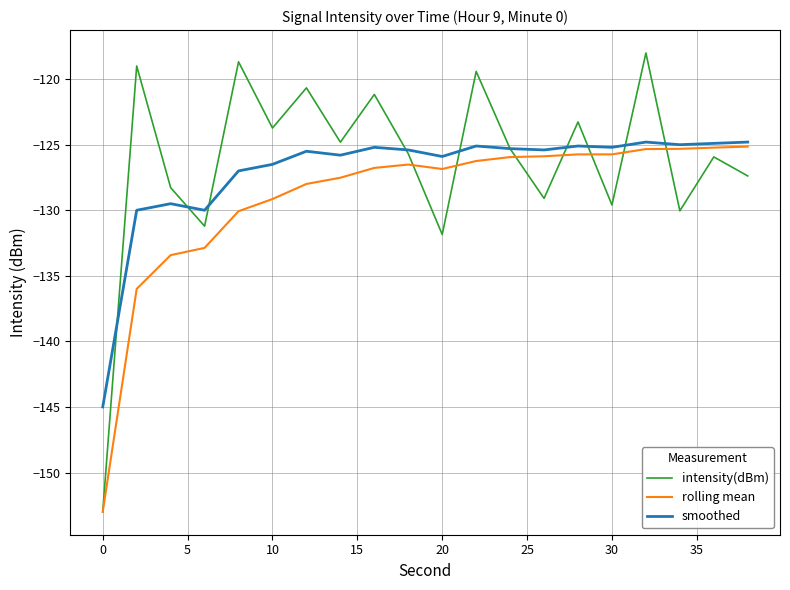

Which series has the widest spread of values?

intensity(dBm)